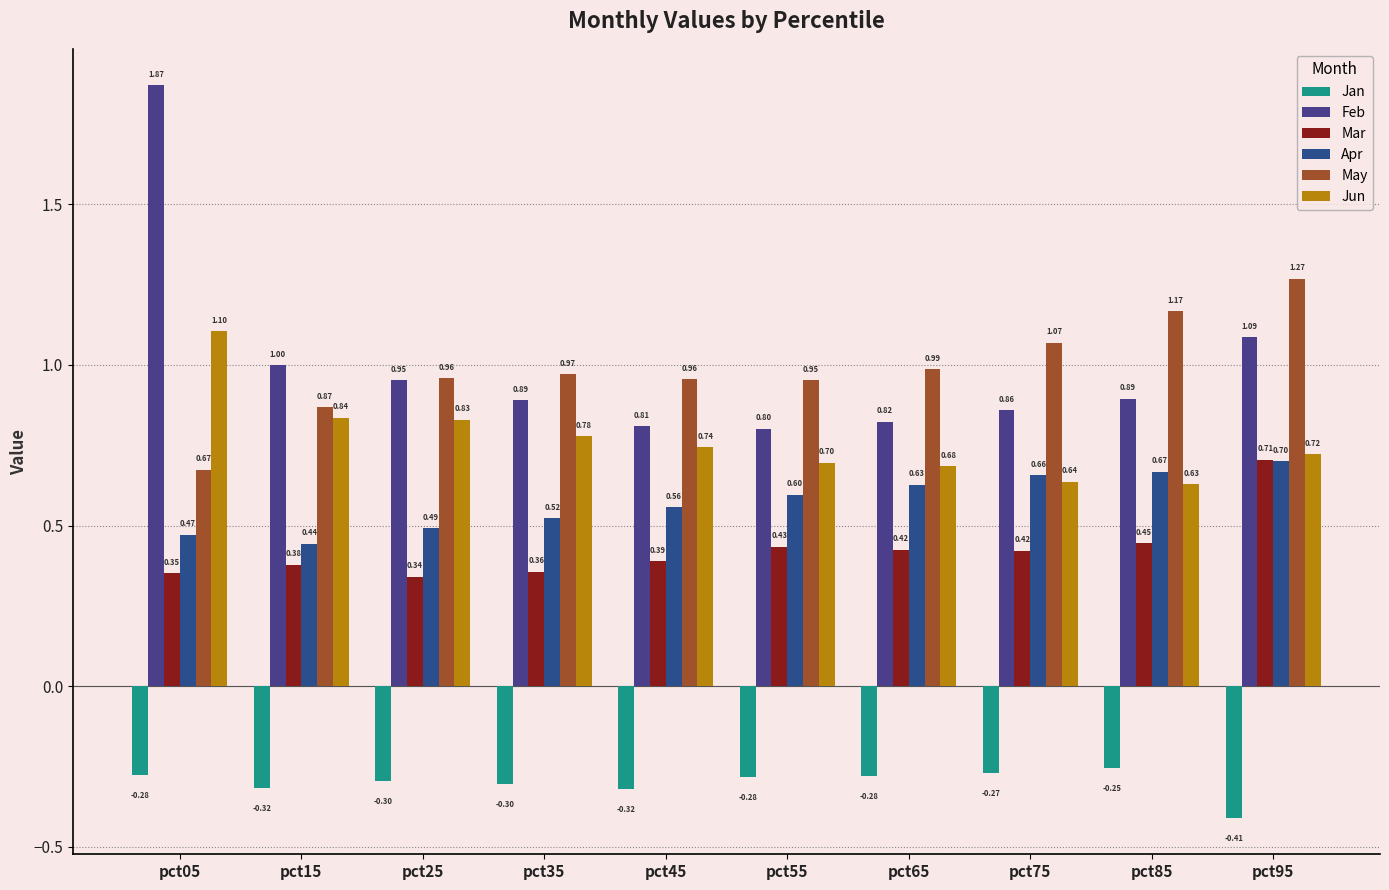

How many bars are there in total?

60